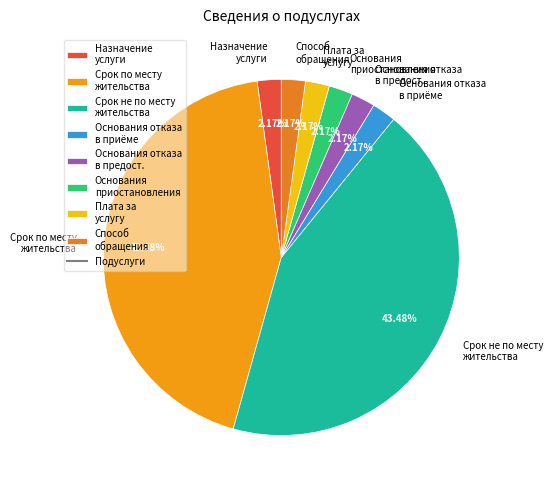

Combined, do Срок не по месту жительства and Срок по месту жительства account for over 50%?

Yes